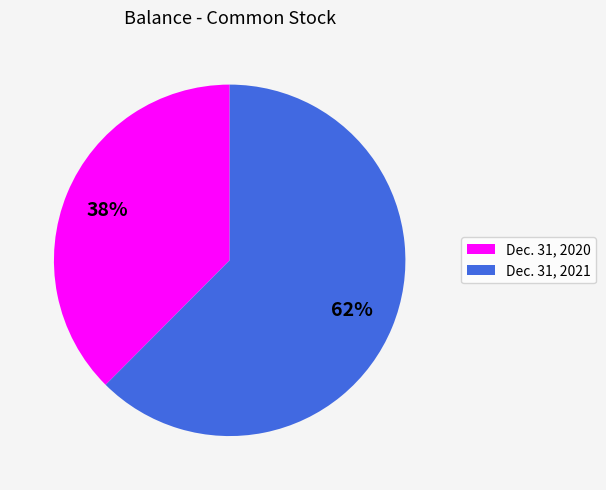

Is the sum of Dec. 31, 2021 and Dec. 31, 2020 greater than half?

Yes